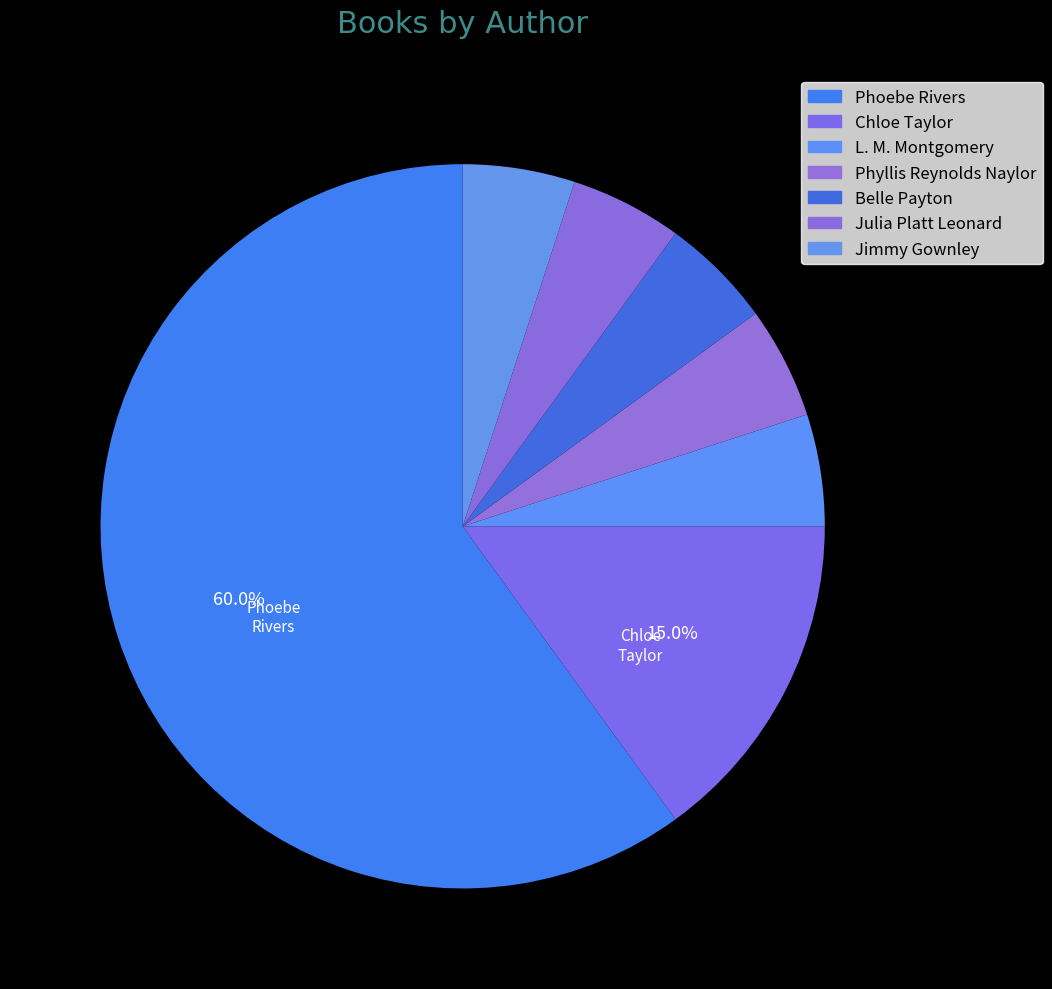

Count the number of slices in the pie.

7